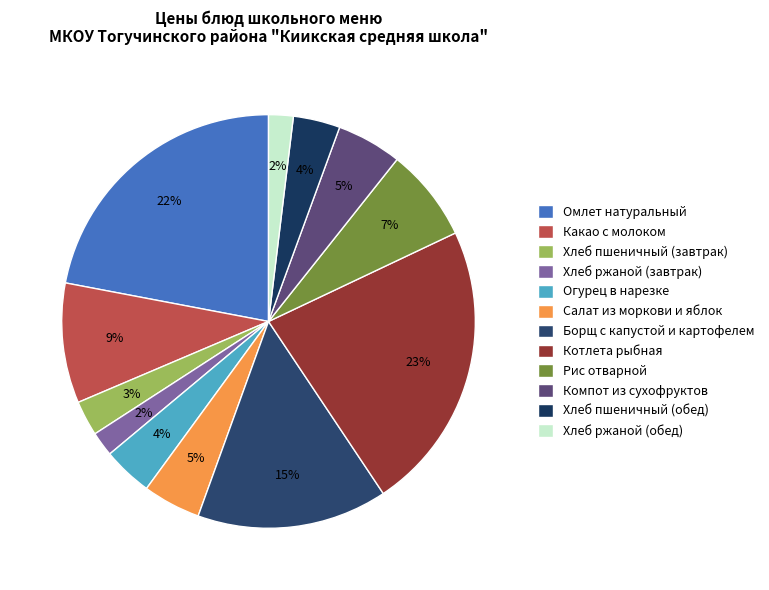

To the nearest percent, what is the difference between the largest and smallest slice percentages?

21%